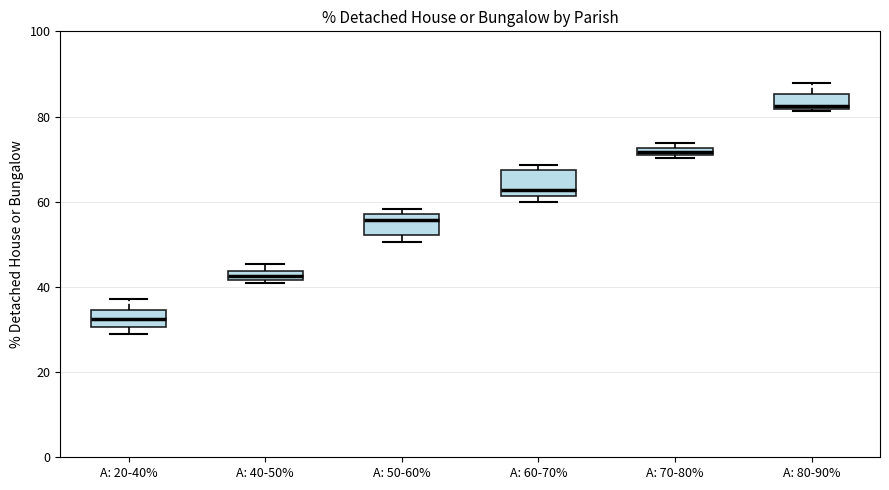

Where is the upper edge of the box for A: 70-80% on the y-axis? The values are not printed on the chart, so give them approximately, as read against the axis.

72